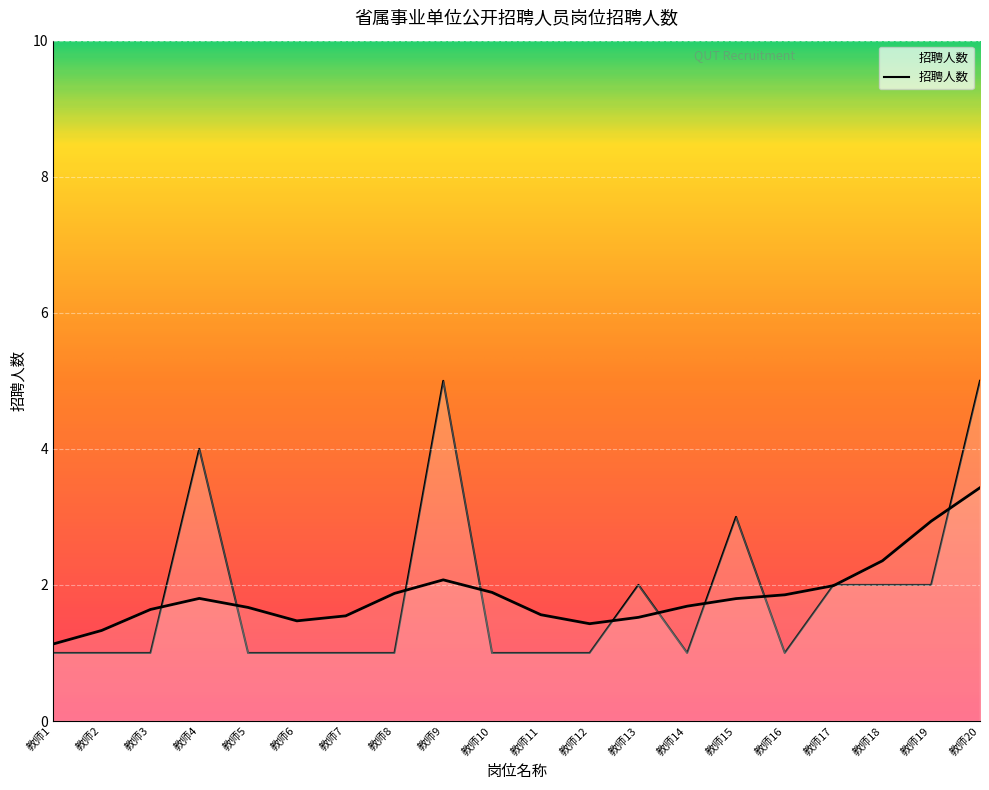

Reading right to left, extract all data points from this chart.

教师20=5	教师19=2	教师18=2	教师17=2	教师16=1	教师15=3	教师14=1	教师13=2	教师12=1	教师11=1	教师10=1	教师9=5	教师8=1	教师7=1	教师6=1	教师5=1	教师4=4	教师3=1	教师2=1	教师1=1